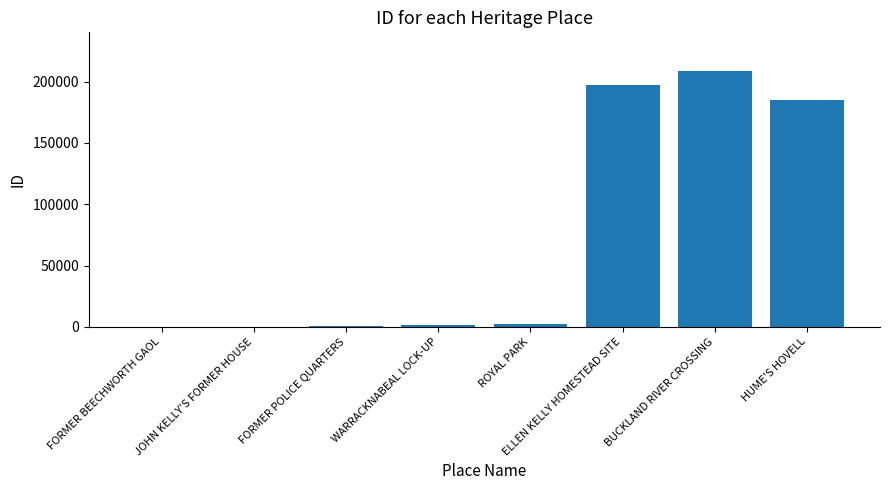

Are the bars horizontal?

No